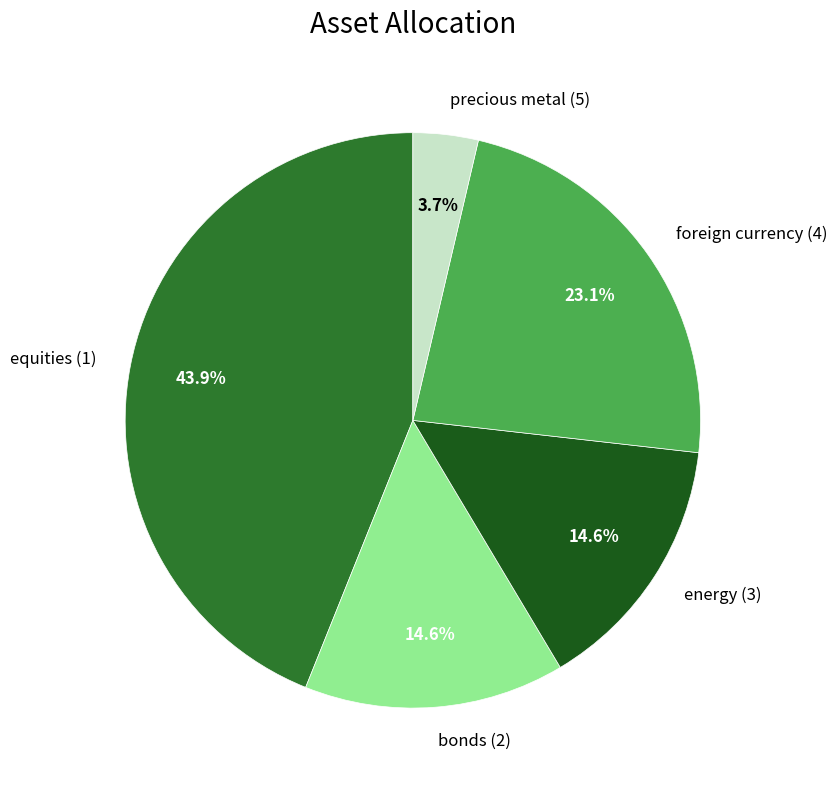

Which category has the biggest portion of the pie?

equities (1)